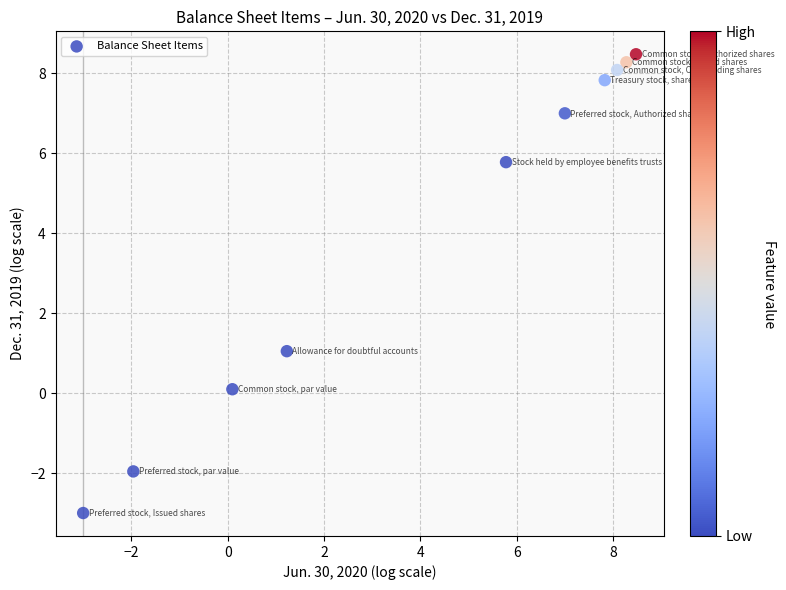

What Y value in the scatter plot is closest to 2?

1.0